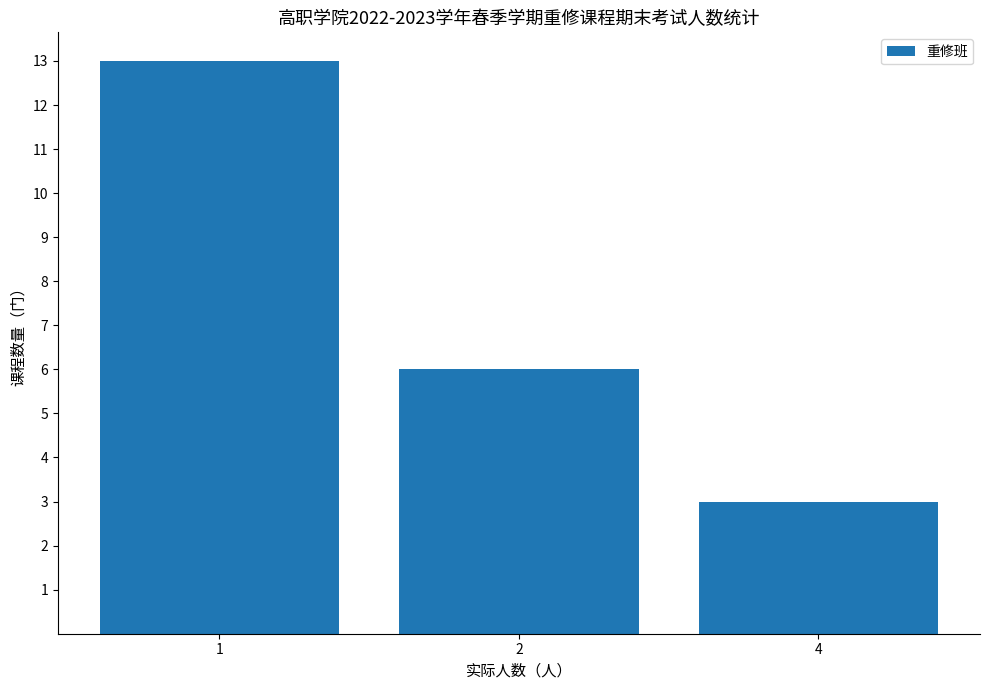

The chart shows a value of 3 at 4. True or false?

True